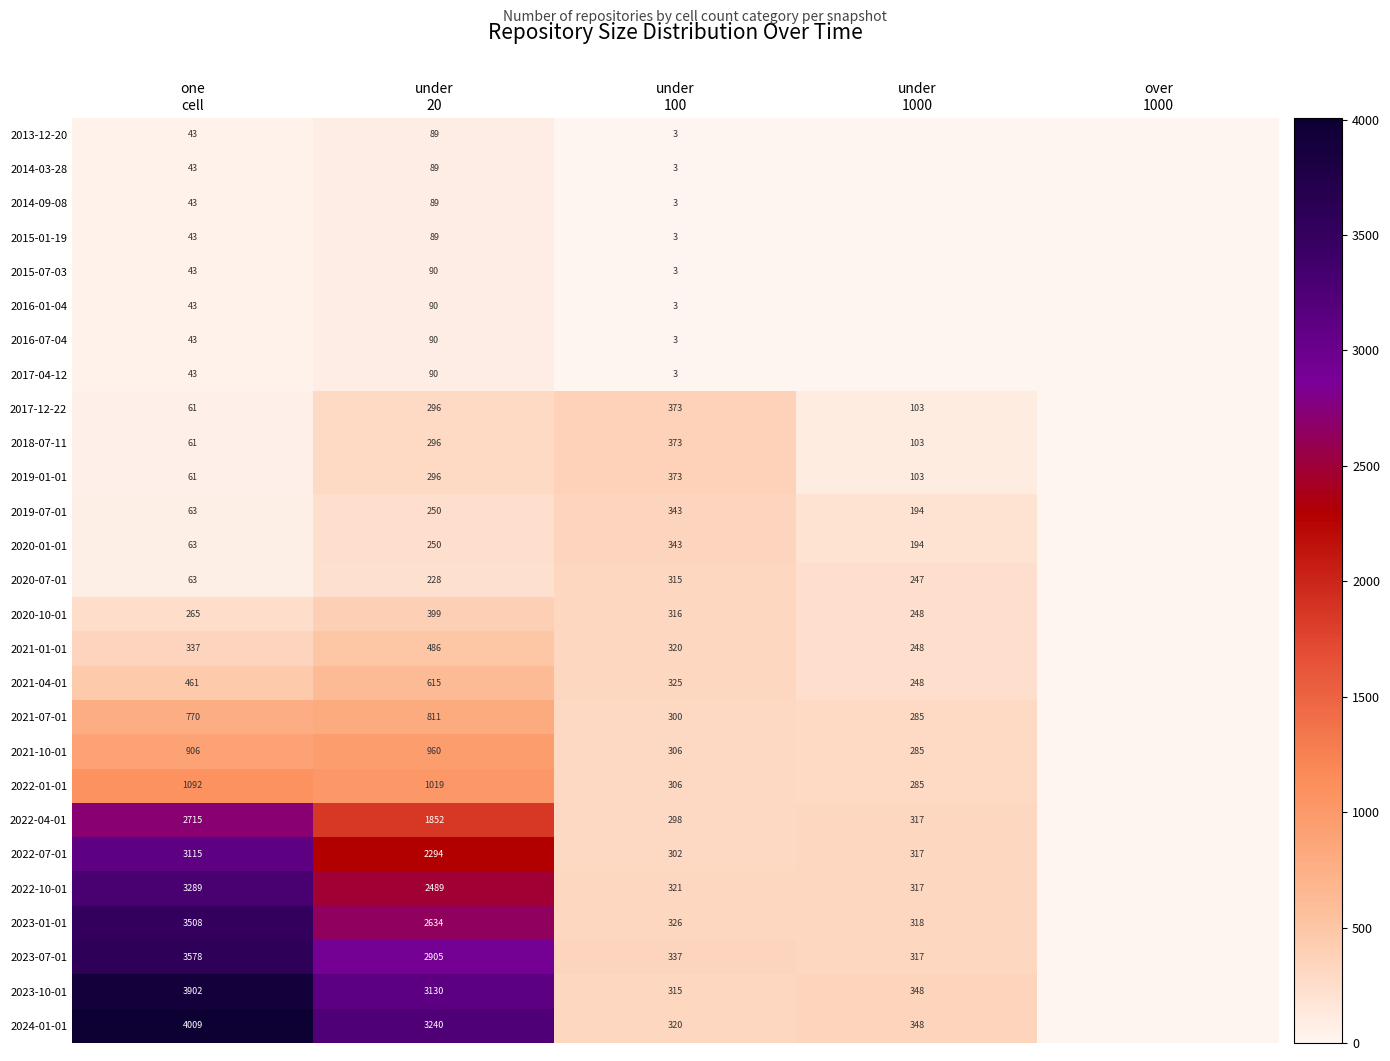

What is the total value across all series at one
cell?

28663